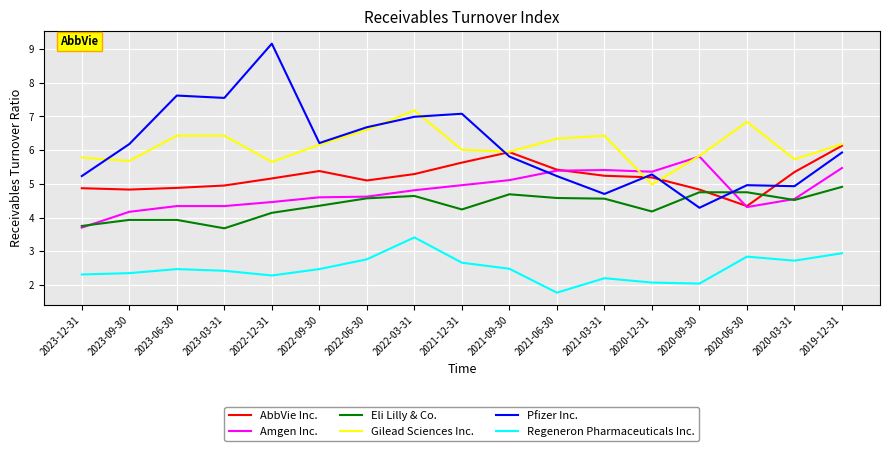

What value does the Eli Lilly & Co. series have at 2021-03-31?

4.6